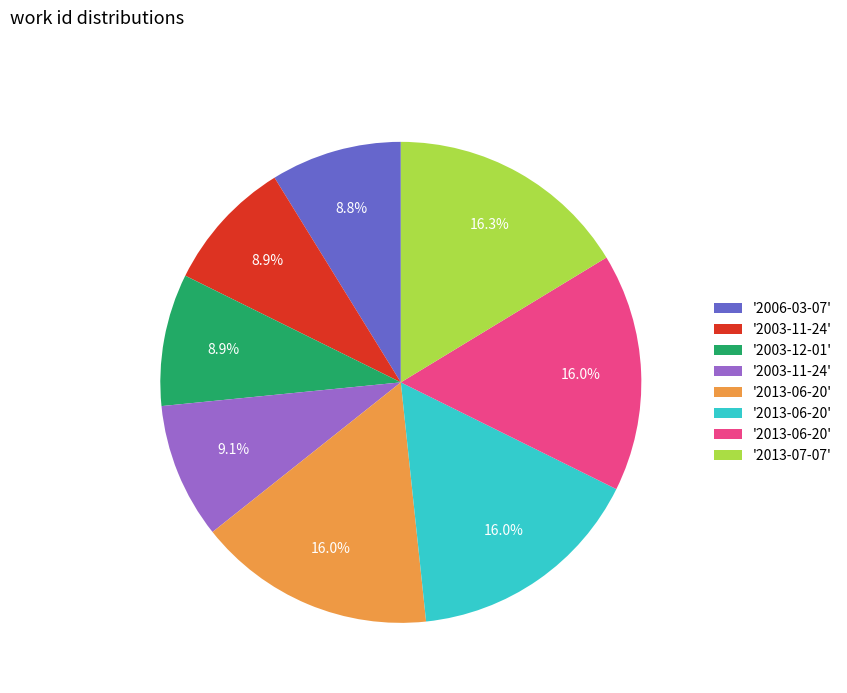

Is there any slice that represents more than half of the pie?

No